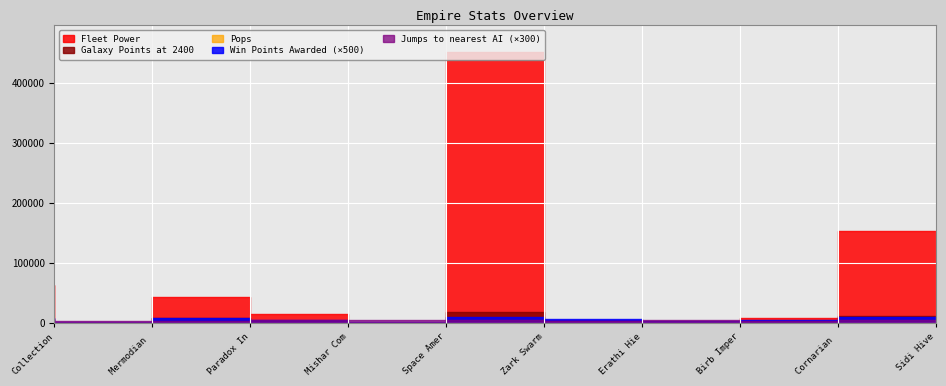

What is the spread (max minus min) of values at Collection Co.?

62286